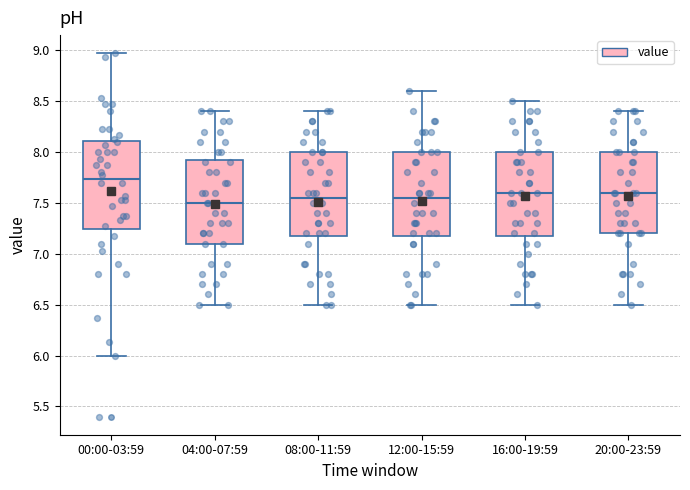

Reading left to right, read every box against the y-axis: the position of its median line, the range the box covers, and the ends of its whiskers. The values are not printed on the chart, so give them approximately, as read against the axis.

00:00-03:59: median 7.75, box 7.25 to 8.10, whiskers 6.00 to 8.95
04:00-07:59: median 7.50, box 7.10 to 7.95, whiskers 6.50 to 8.40
08:00-11:59: median 7.55, box 7.20 to 8.00, whiskers 6.50 to 8.40
12:00-15:59: median 7.55, box 7.20 to 8.00, whiskers 6.50 to 8.60
16:00-19:59: median 7.60, box 7.20 to 8.00, whiskers 6.50 to 8.50
20:00-23:59: median 7.60, box 7.20 to 8.00, whiskers 6.50 to 8.40